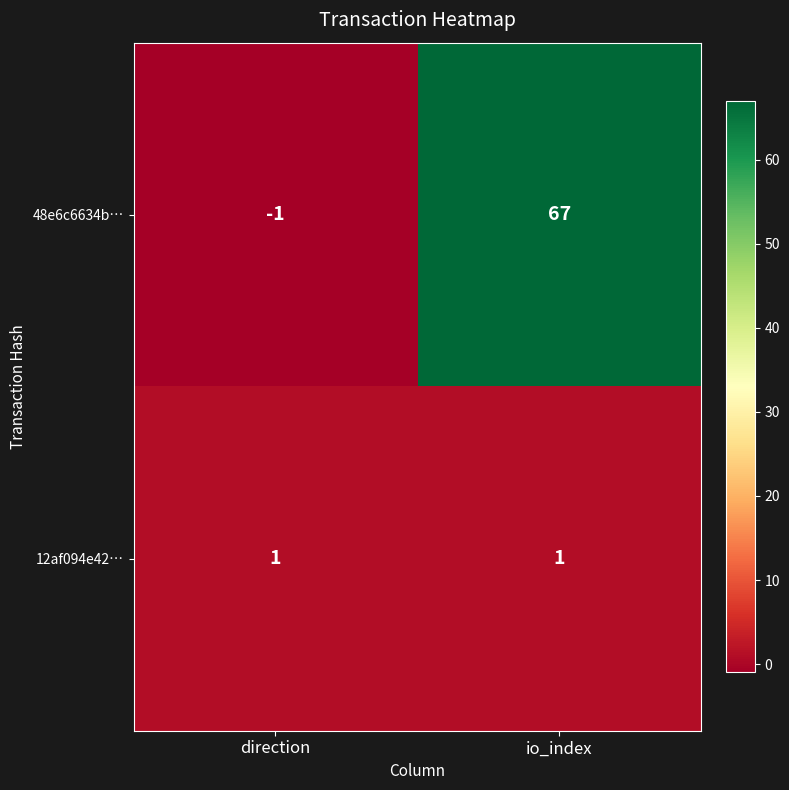

What is the average value of the 48e6c6634b… series?

33